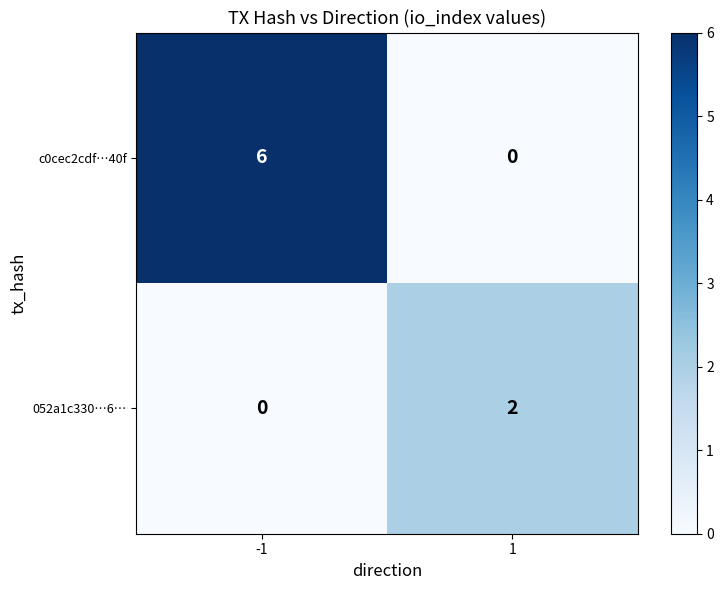

Rank the series by their average value, from lowest to highest.

052a1c330…6…, c0cec2cdf…40f